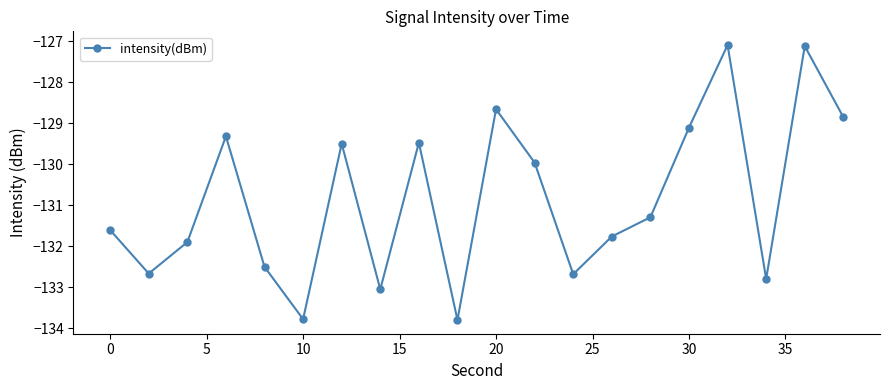

How many points are higher than both their immediate neighbors (excluding endpoints)?

6